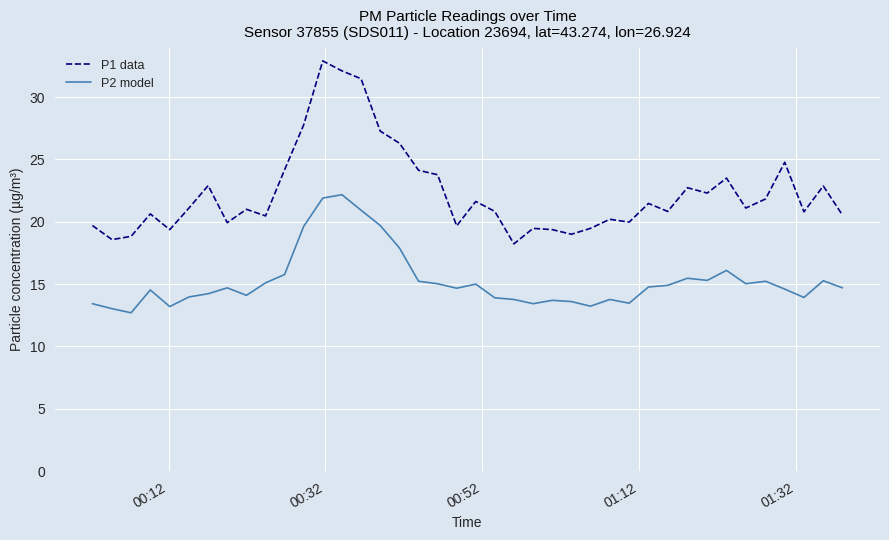

What is the highest value of the P1 data series?

32.9